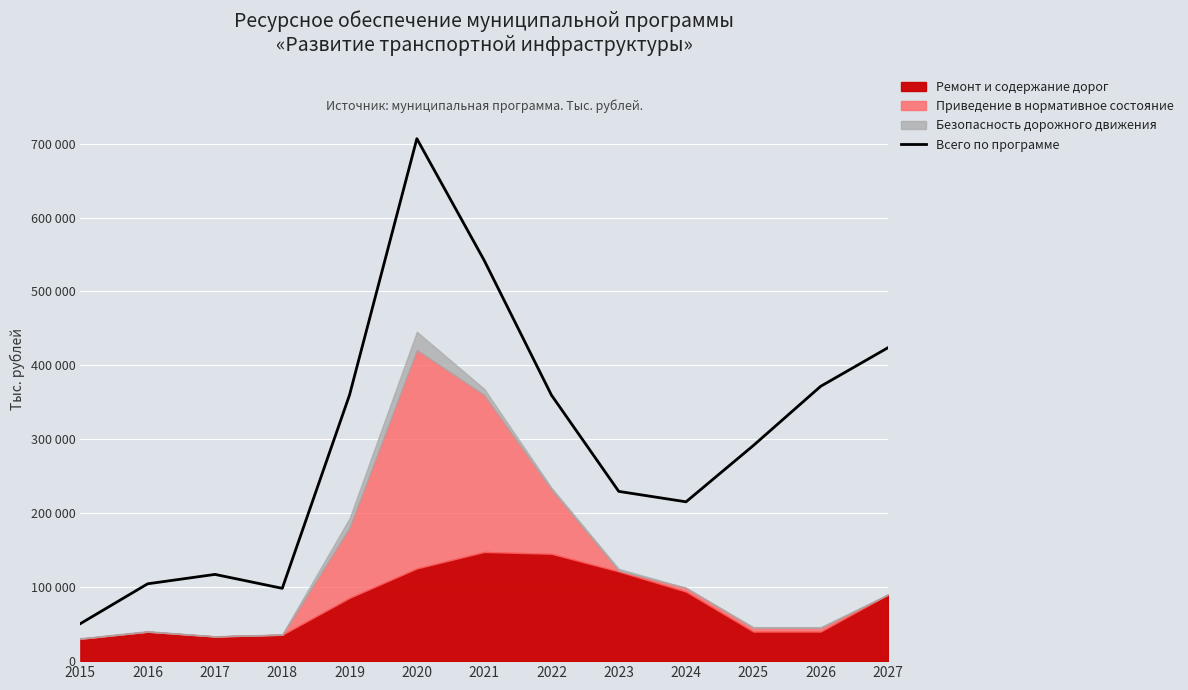

What is the value of the 10th point from the left?

215499.0